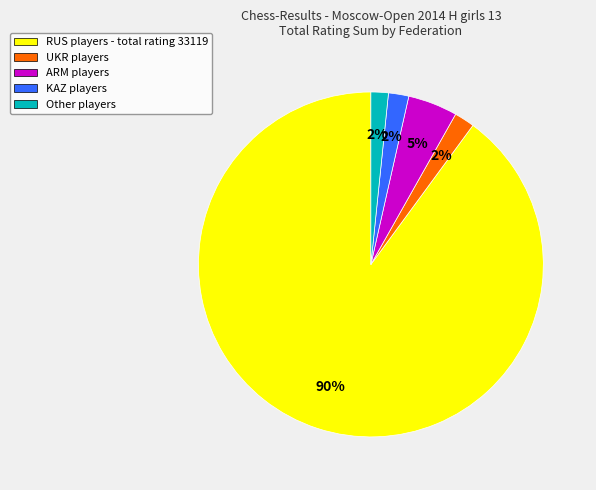

How many segments does this pie chart have?

5